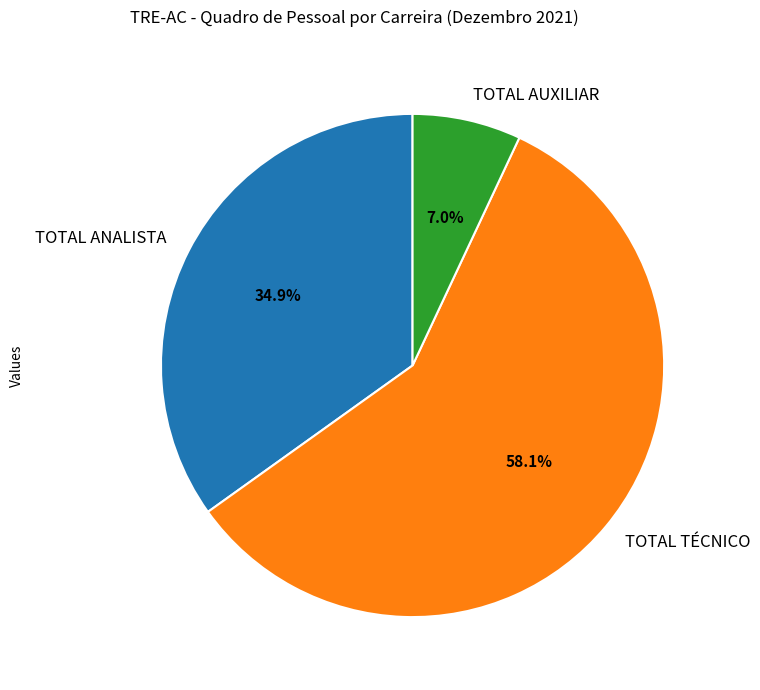

How much of the chart is everything except TOTAL AUXILIAR?

93.0%